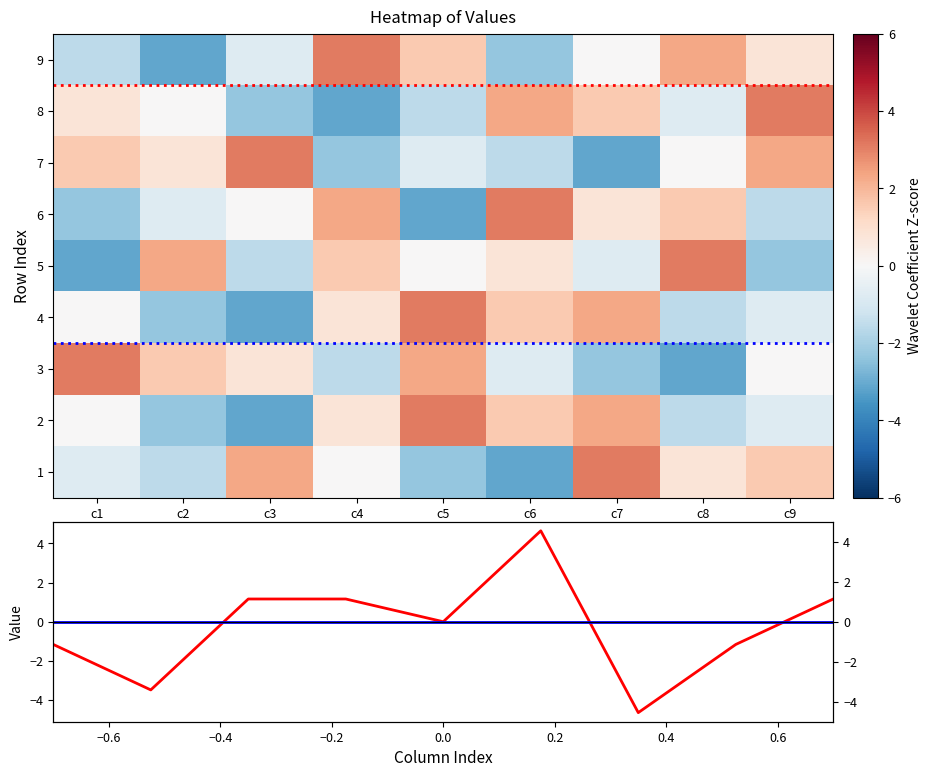

Where is 5 nearest to the value 0?

c5